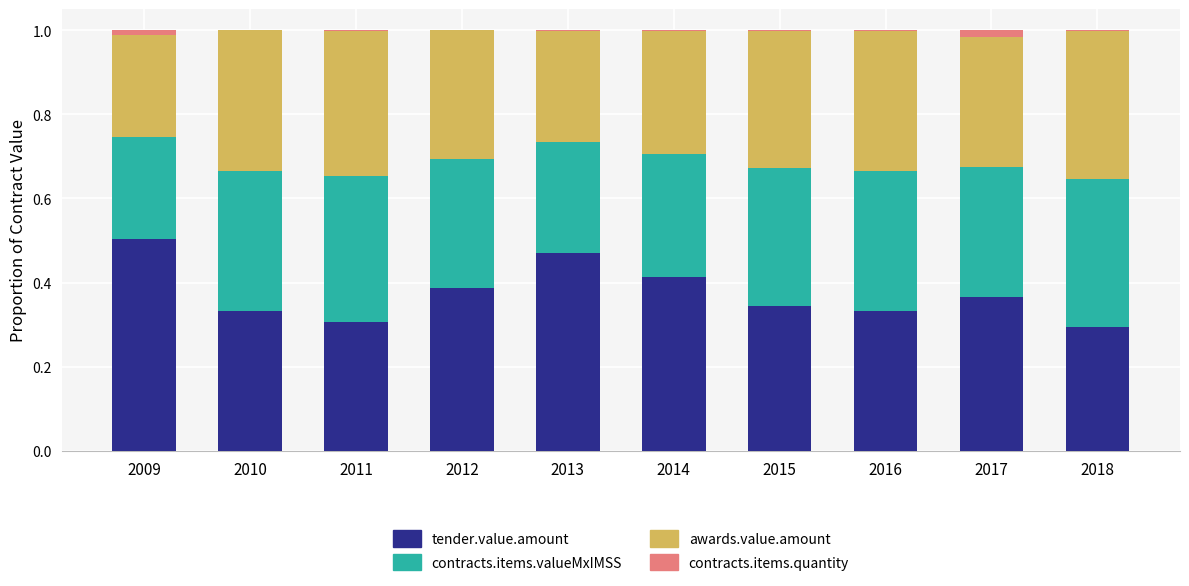

What is the sum of all tender.value.amount values?

3.8